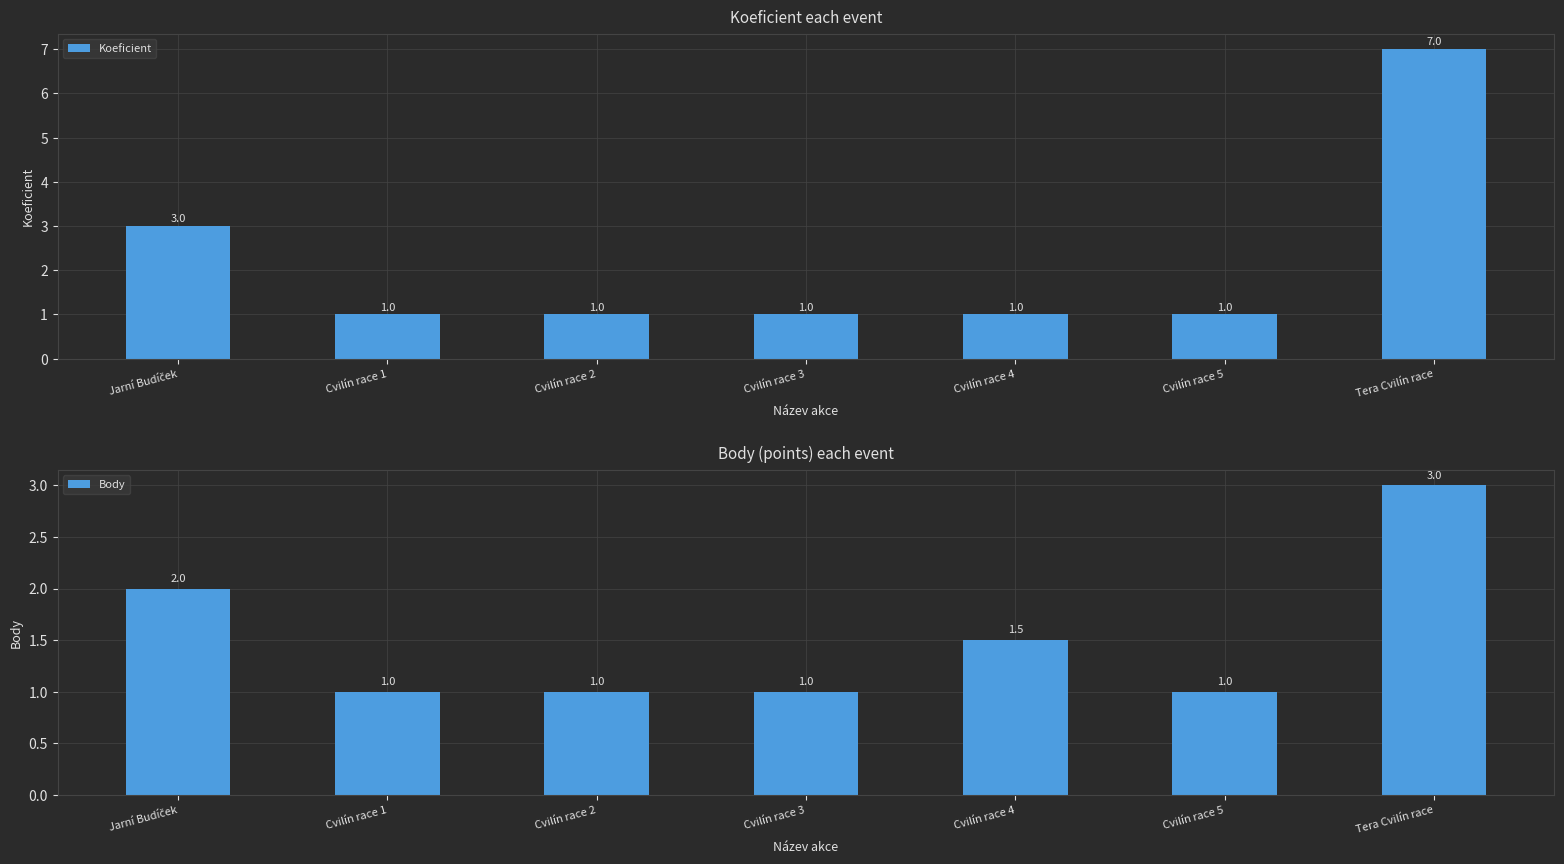

Reading left to right, what are all the values shown in this chart?

Koeficient: 3.0	1.0	1.0	1.0	1.0	1.0	7.0
Body: 2.0	1.0	1.0	1.0	1.5	1.0	3.0